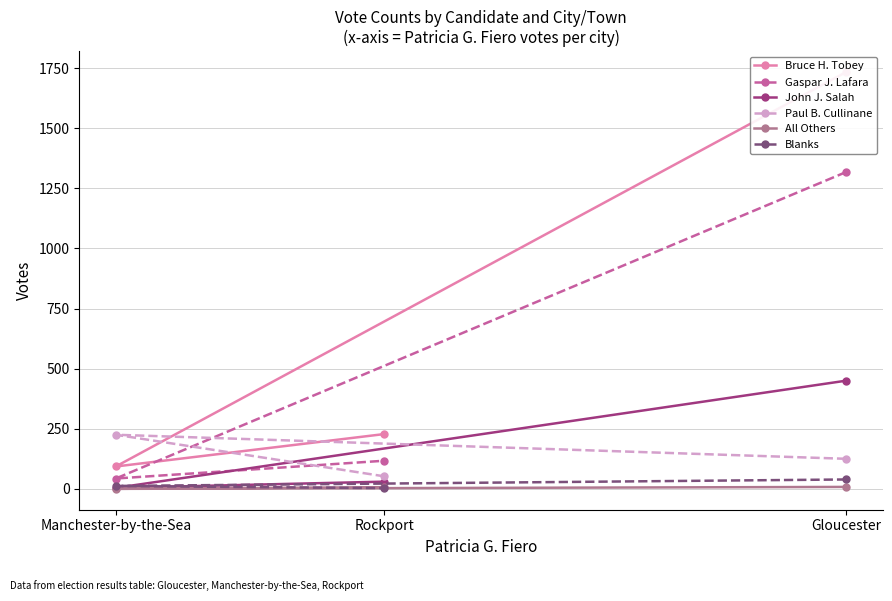

Is it true that Paul B. Cullinane equals 313 at Manchester-by-the-Sea?

False